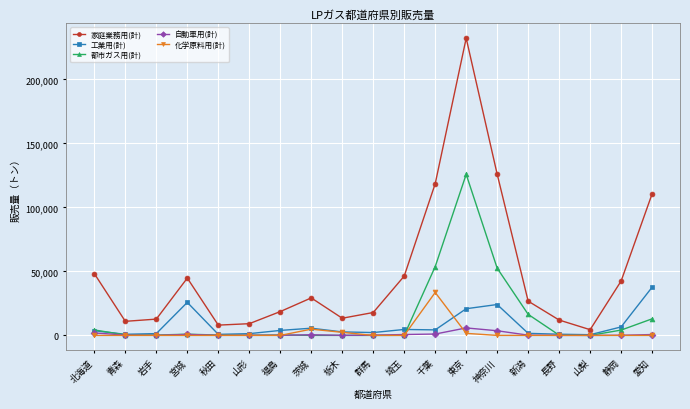

Count the number of data series in this chart.

5